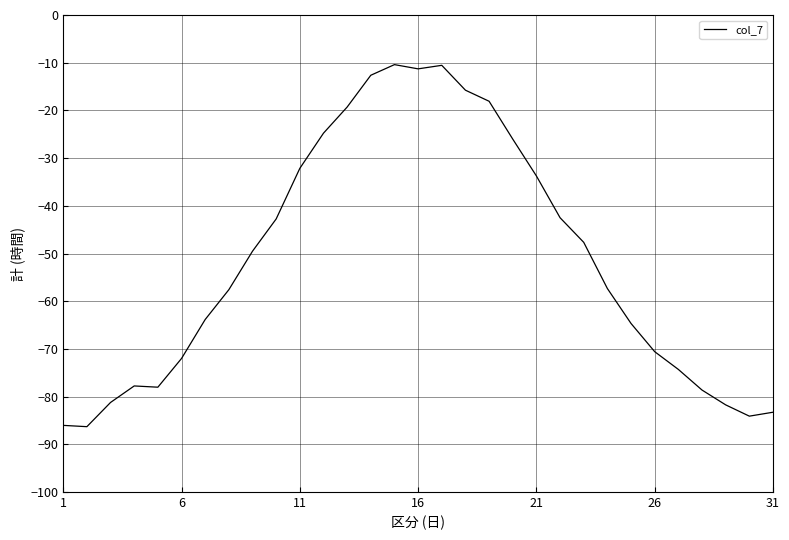

What is the smallest value displayed?

-86.3